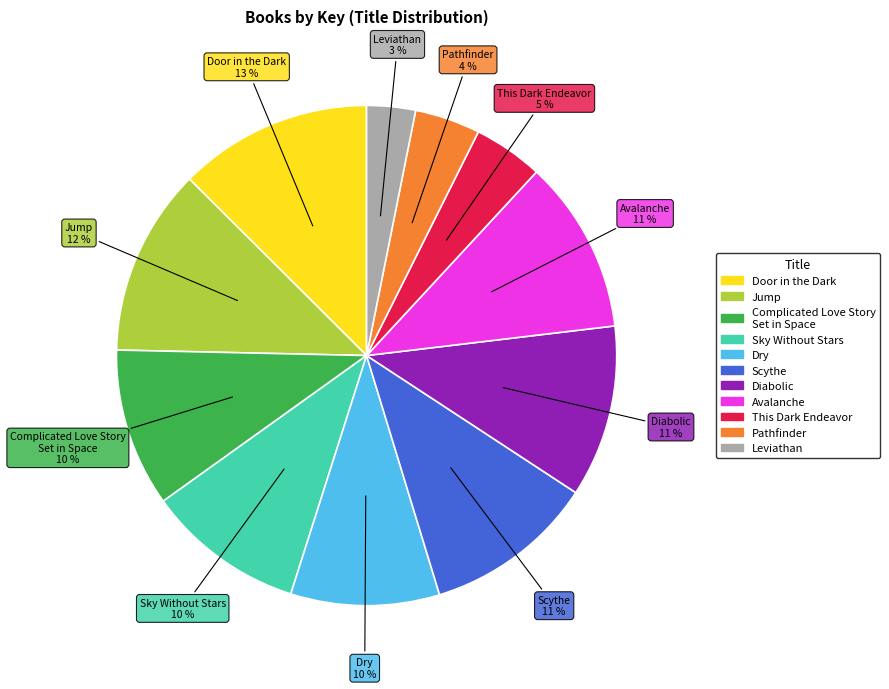

Is the sum of Jump and This Dark Endeavor greater than half?

No